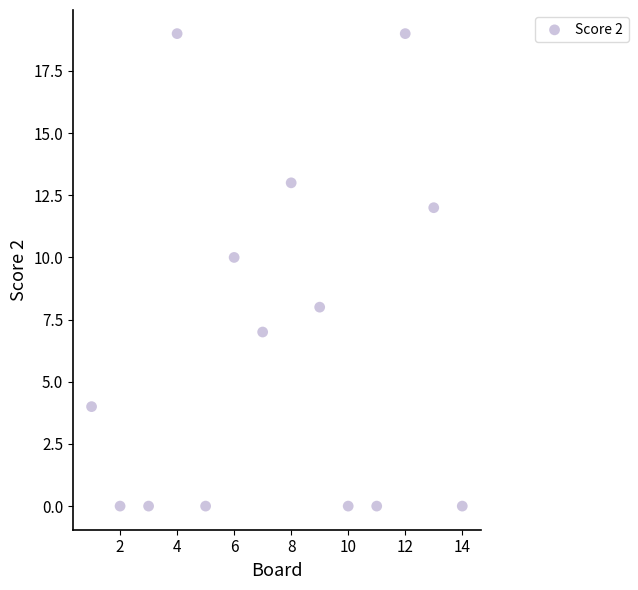

What is the range of Y values (max minus min)?

19